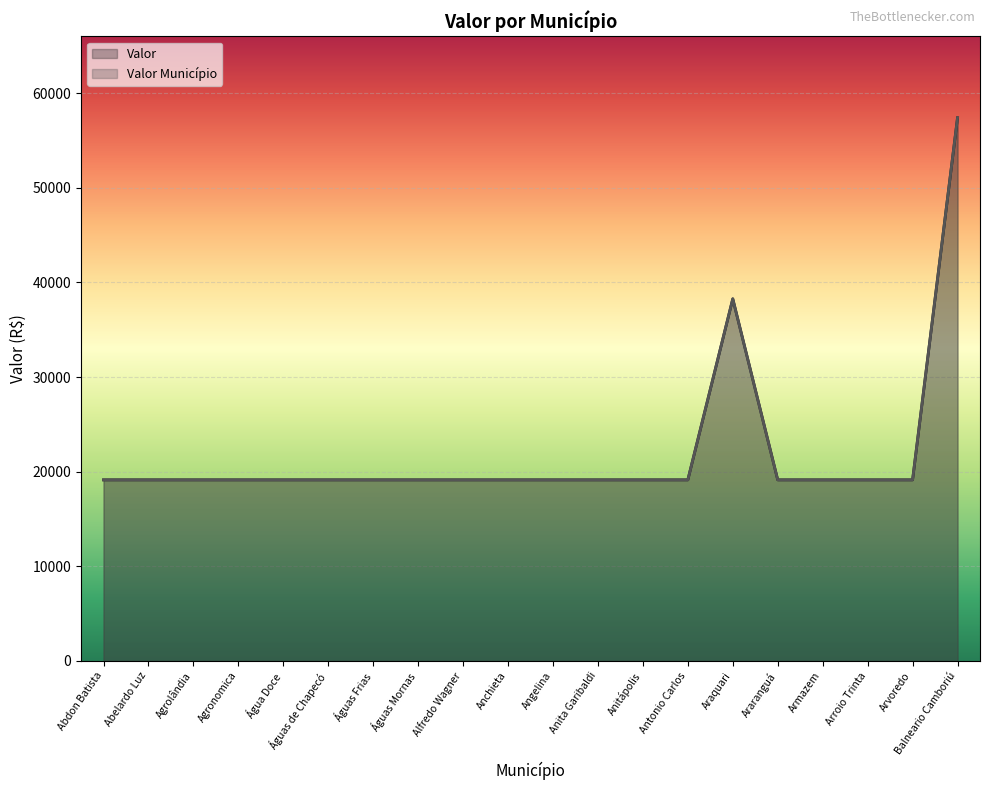

What is the label of the 10th point from the right?

Angelina